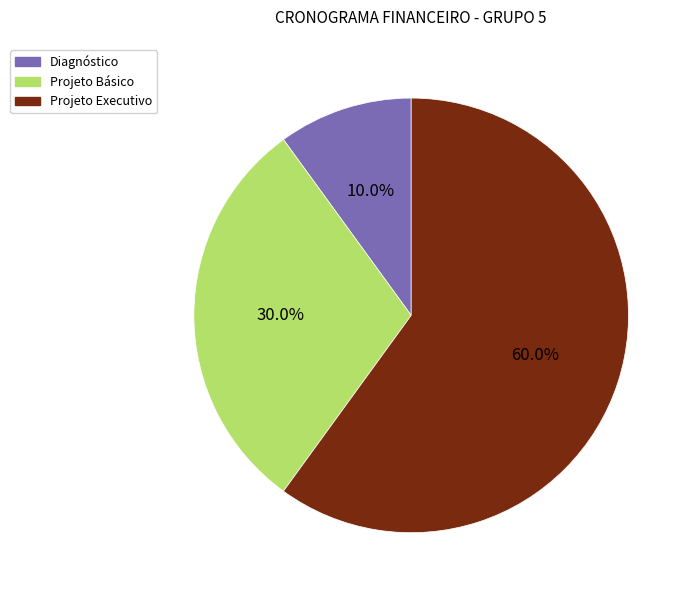

How many segments does this pie chart have?

3